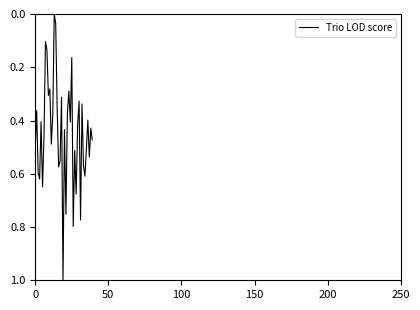

What is the difference between the maximum and minimum values?

1.0